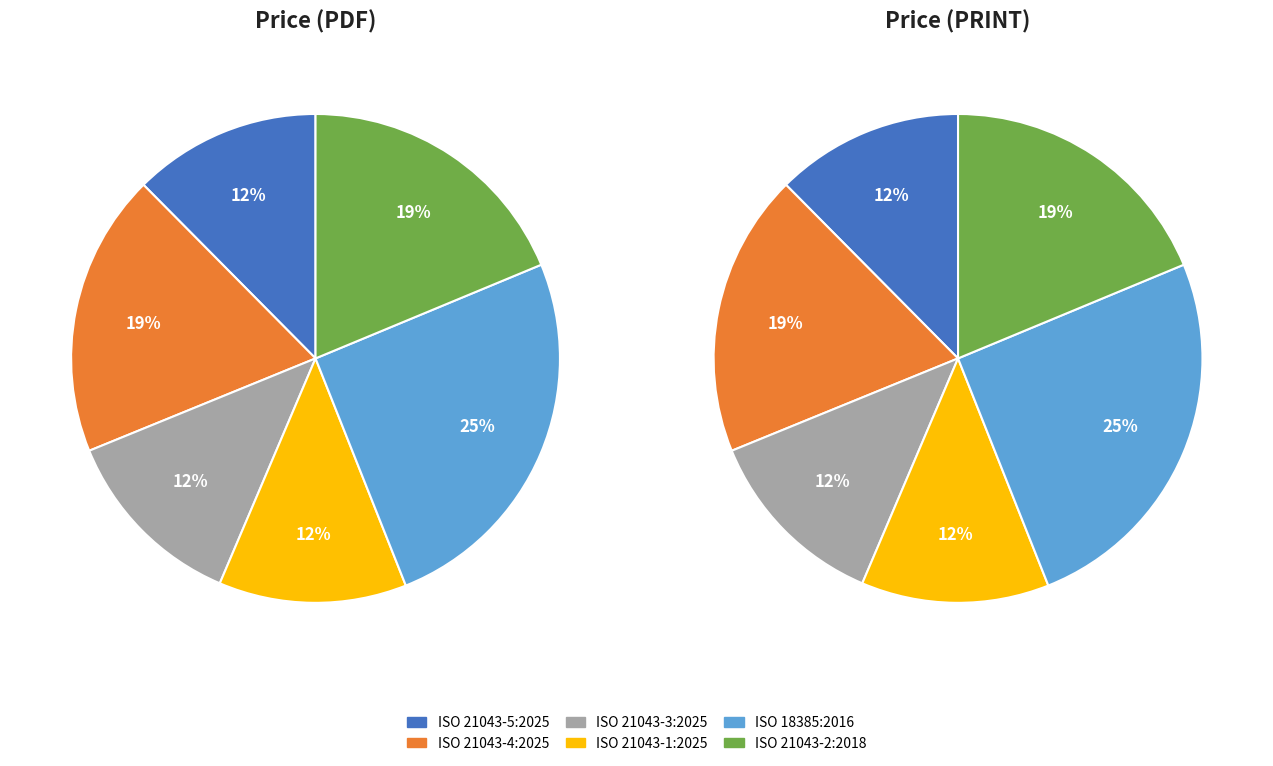

What percentage is the 5 slice, to the nearest percent?

19%